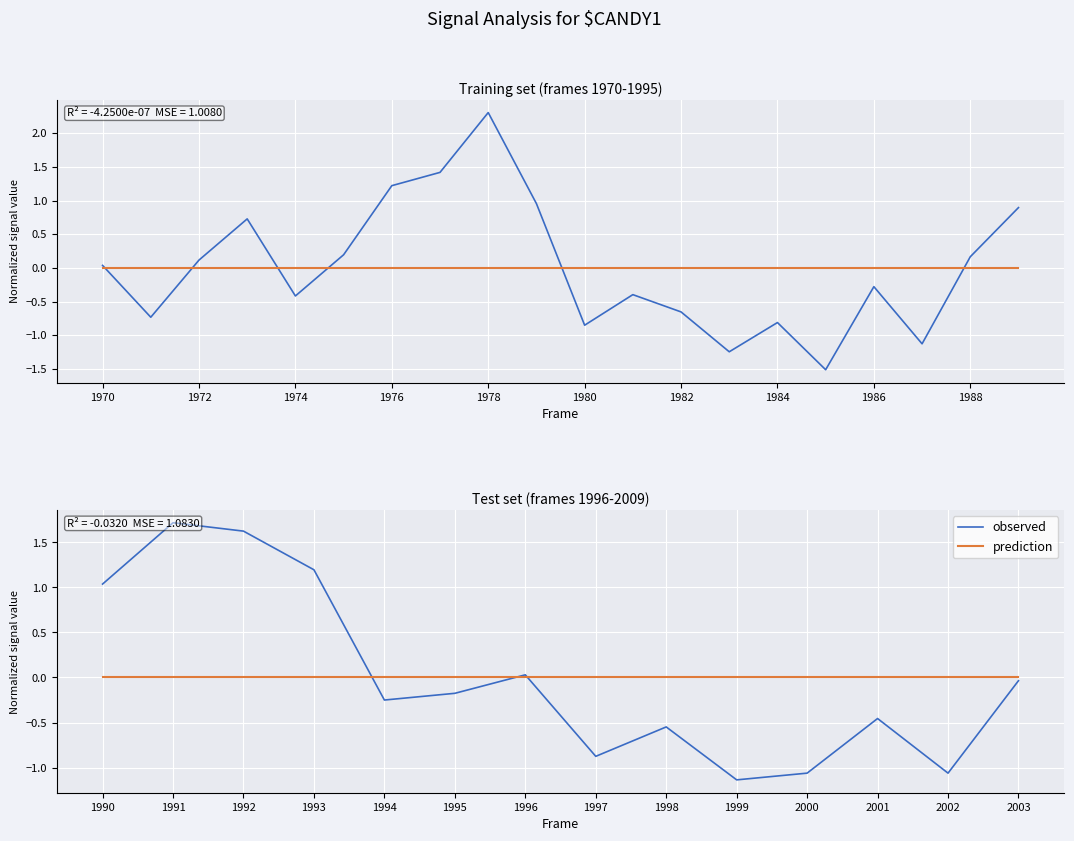

Which has a higher value, 1996 or 2003?

1996